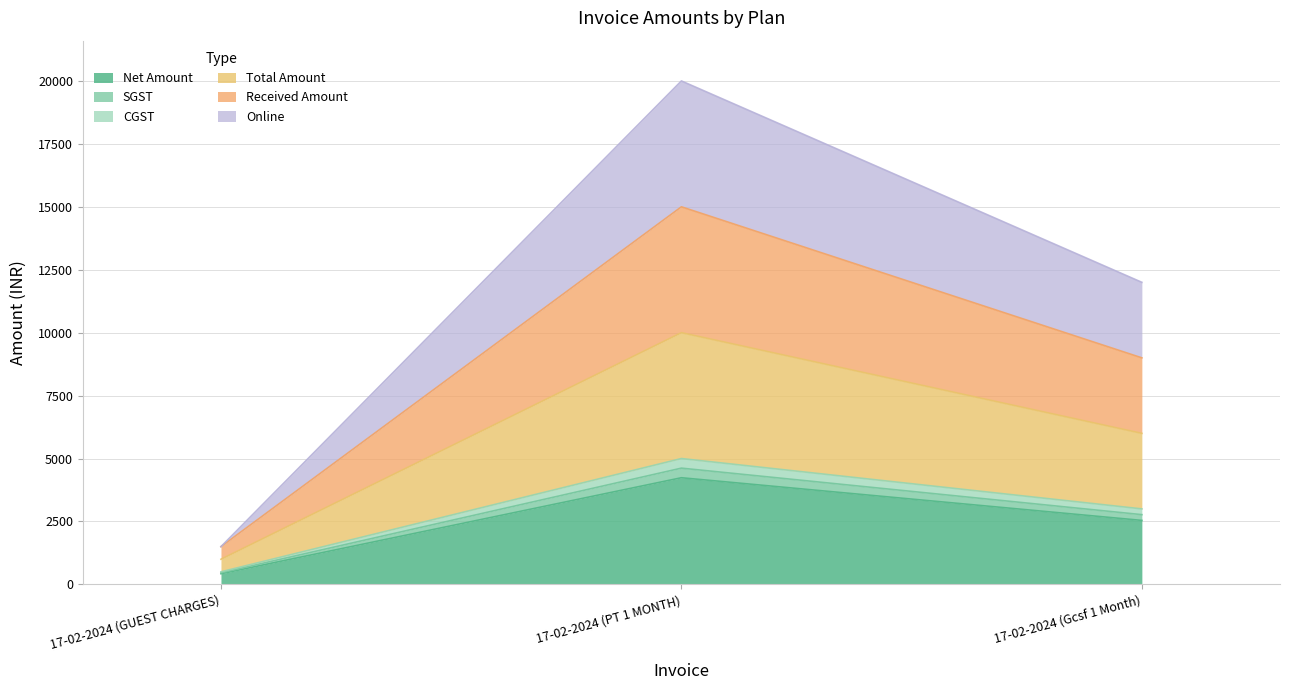

Does the chart have visible grid lines?

Yes